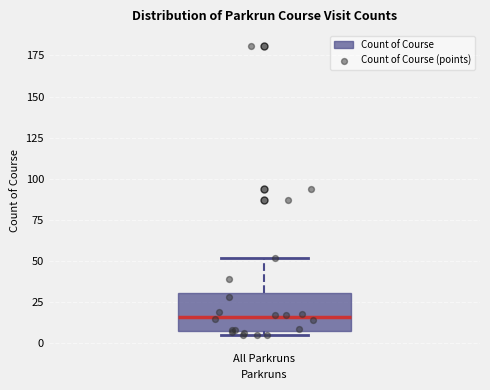

Transcribe this box plot: give where the median line is, the range the box spans, and where the two whiskers end, as read against the y-axis. The values are not printed on the chart, so give them approximately, as read against the axis.

median 15, box 10 to 30, whiskers 5 to 50